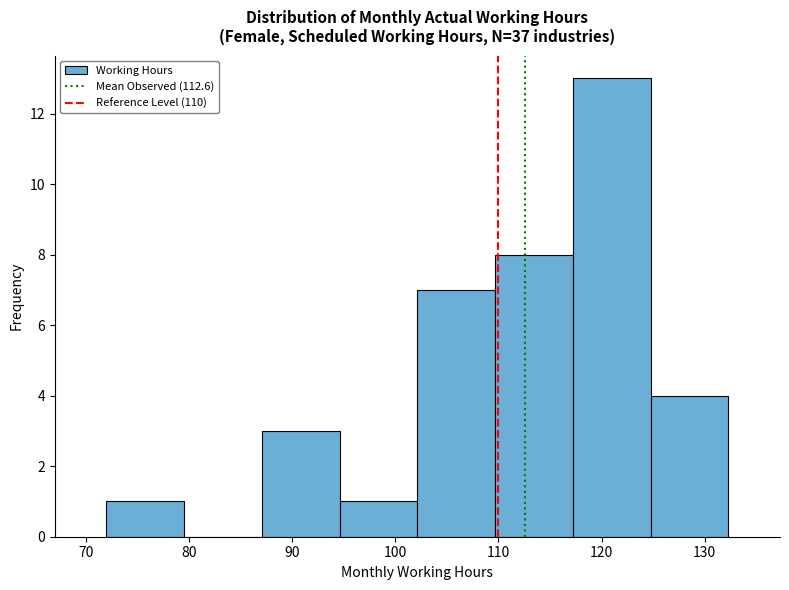

Reading left to right, list every bar in this chart as the range it spans on the x-axis followed by its height. Neither the bar edges nor the heights are printed on the chart, so give them approximately, as read against the axes.

72 to 80: 1
80 to 87: 0
87 to 95: 3
95 to 102: 1
102 to 110: 7
110 to 117: 8
117 to 125: 13
125 to 132: 4